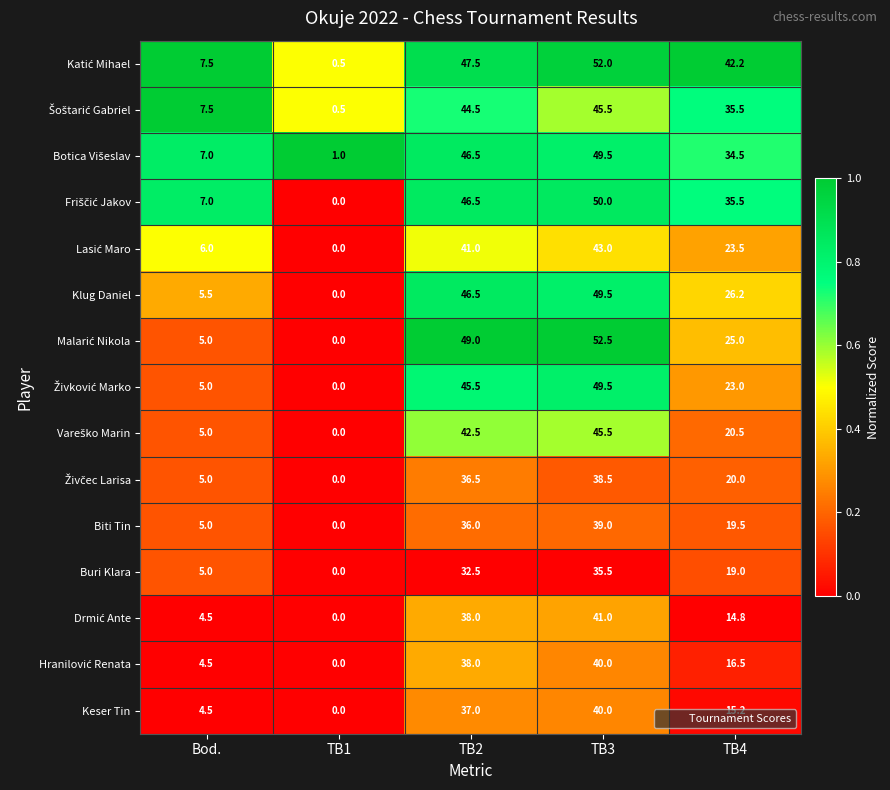

True or false: Buri Klara has a value of 53.0 at TB2.

False